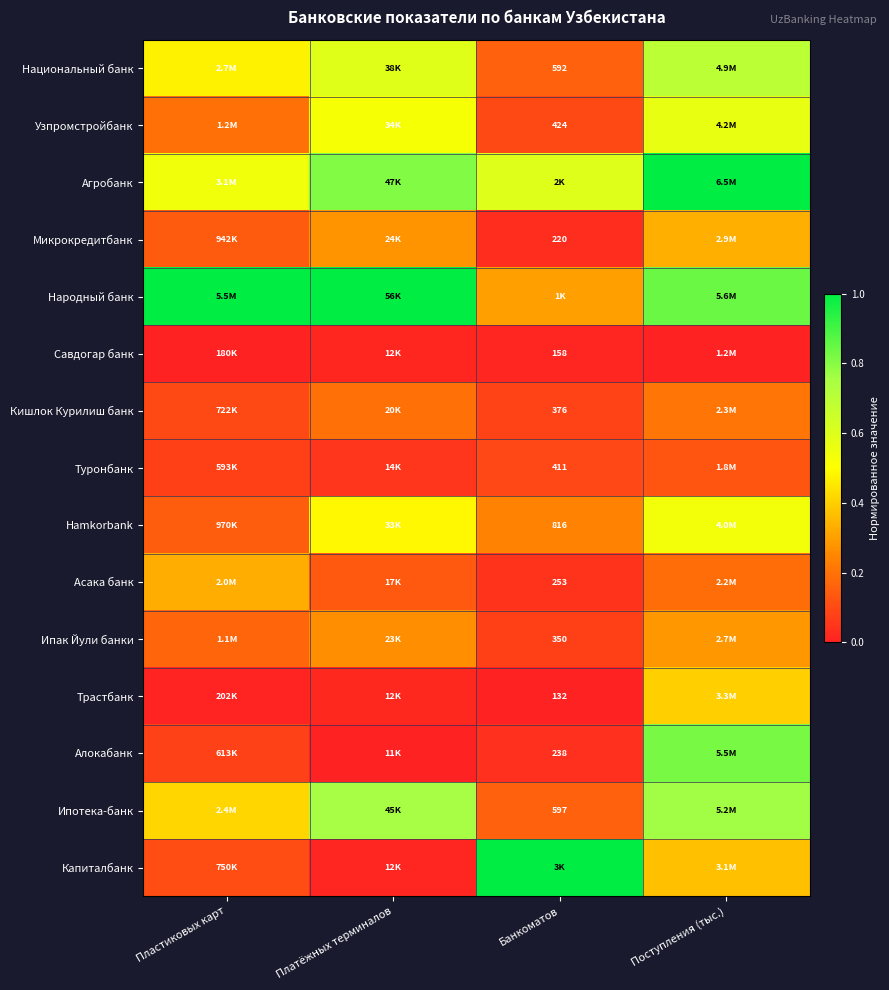

Between Платёжных терминалов and Пластиковых карт, which is larger?

Платёжных терминалов